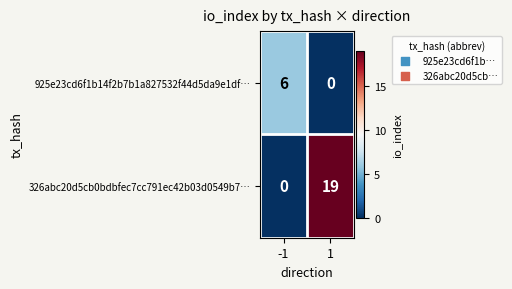

Reading left to right, list all the values displayed in this chart.

925e23cd6f1b14f2b7b1a827532f44d5da9e1df…: -1=6	1=0
326abc20d5cb0bdbfec7cc791ec42b03d0549b7…: -1=0	1=19